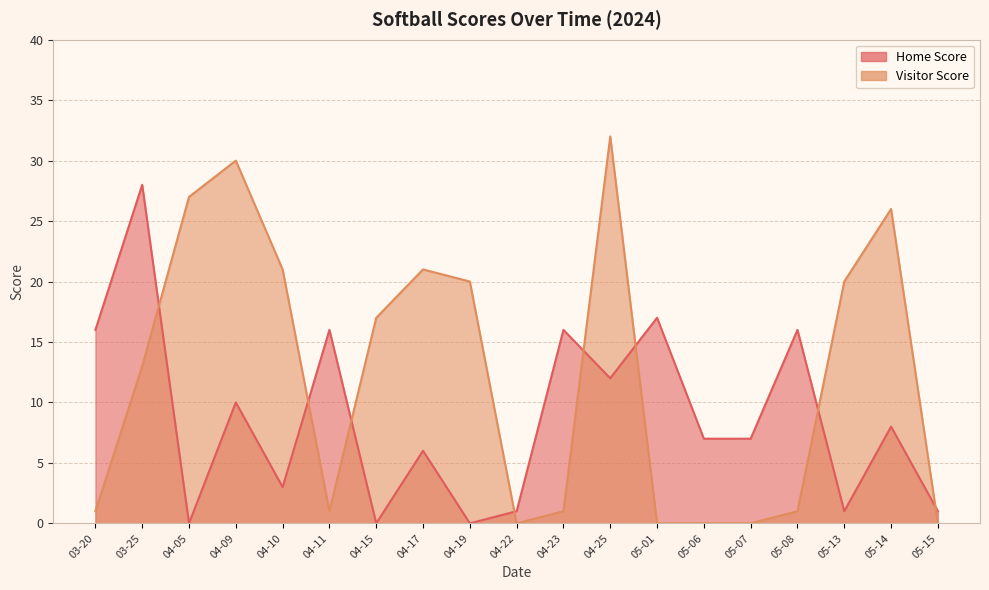

Which category has the highest value across all series?

2024-04-25